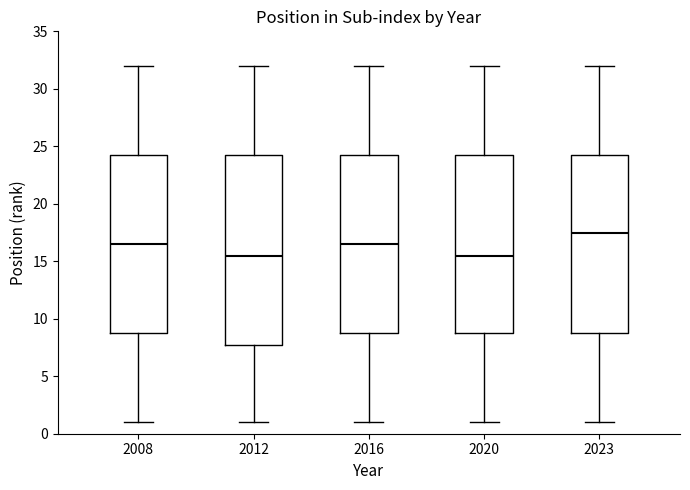

Where is the upper edge of the box at x = 2008 on the y-axis? The values are not printed on the chart, so give them approximately, as read against the axis.

24.5